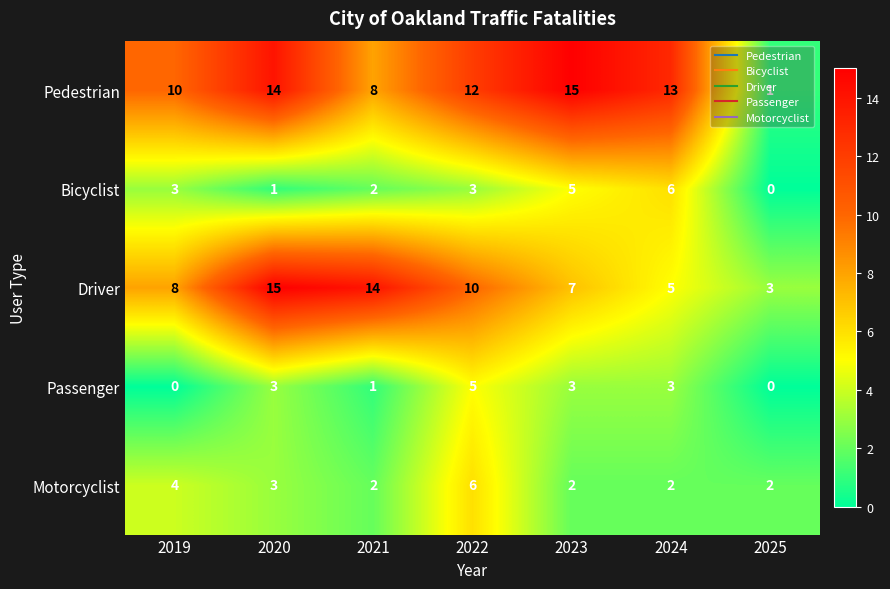

How many Bicyclist values are between 1 and 5?

5